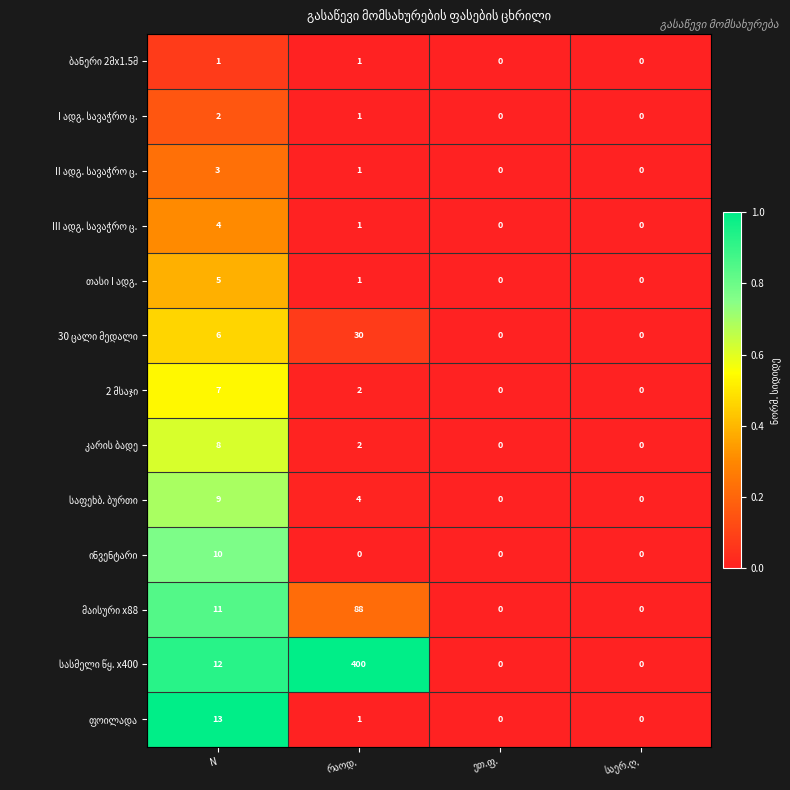

What is the greatest value displayed?

400